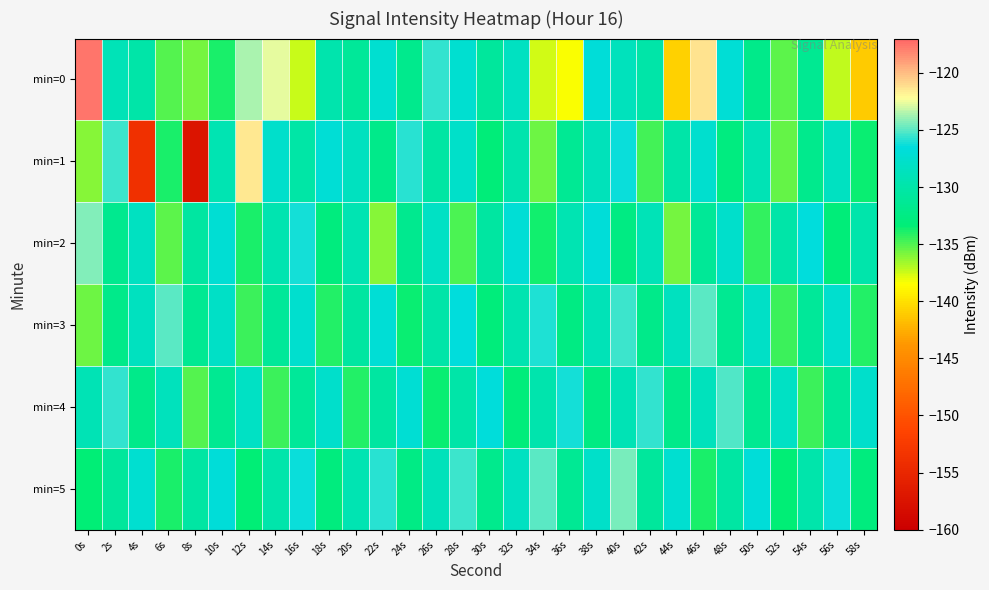

Rank the series at 20s from lowest to highest value.

min=4, min=0, min=3, min=2, min=5, min=1